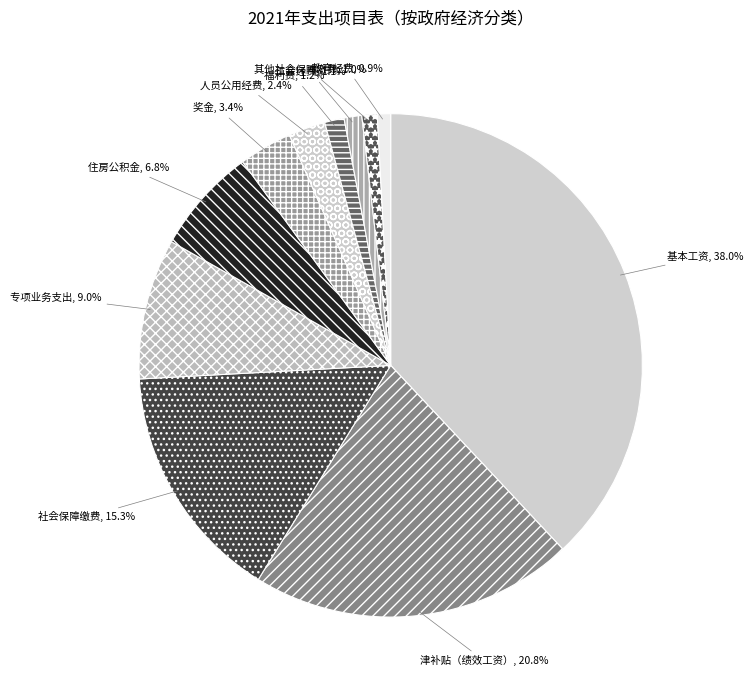

Does 专项业务支出 account for over 50% of the chart?

No